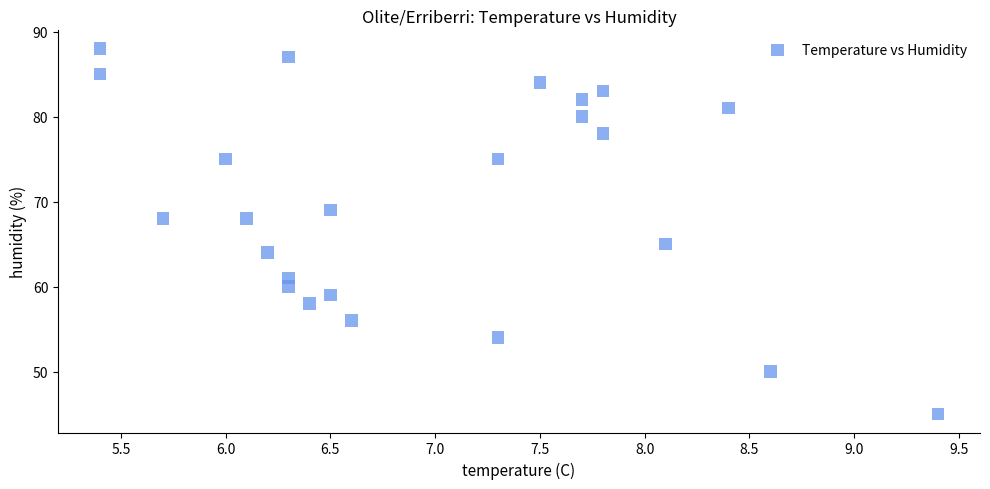

What Y value in the scatter plot is closest to 66?

65